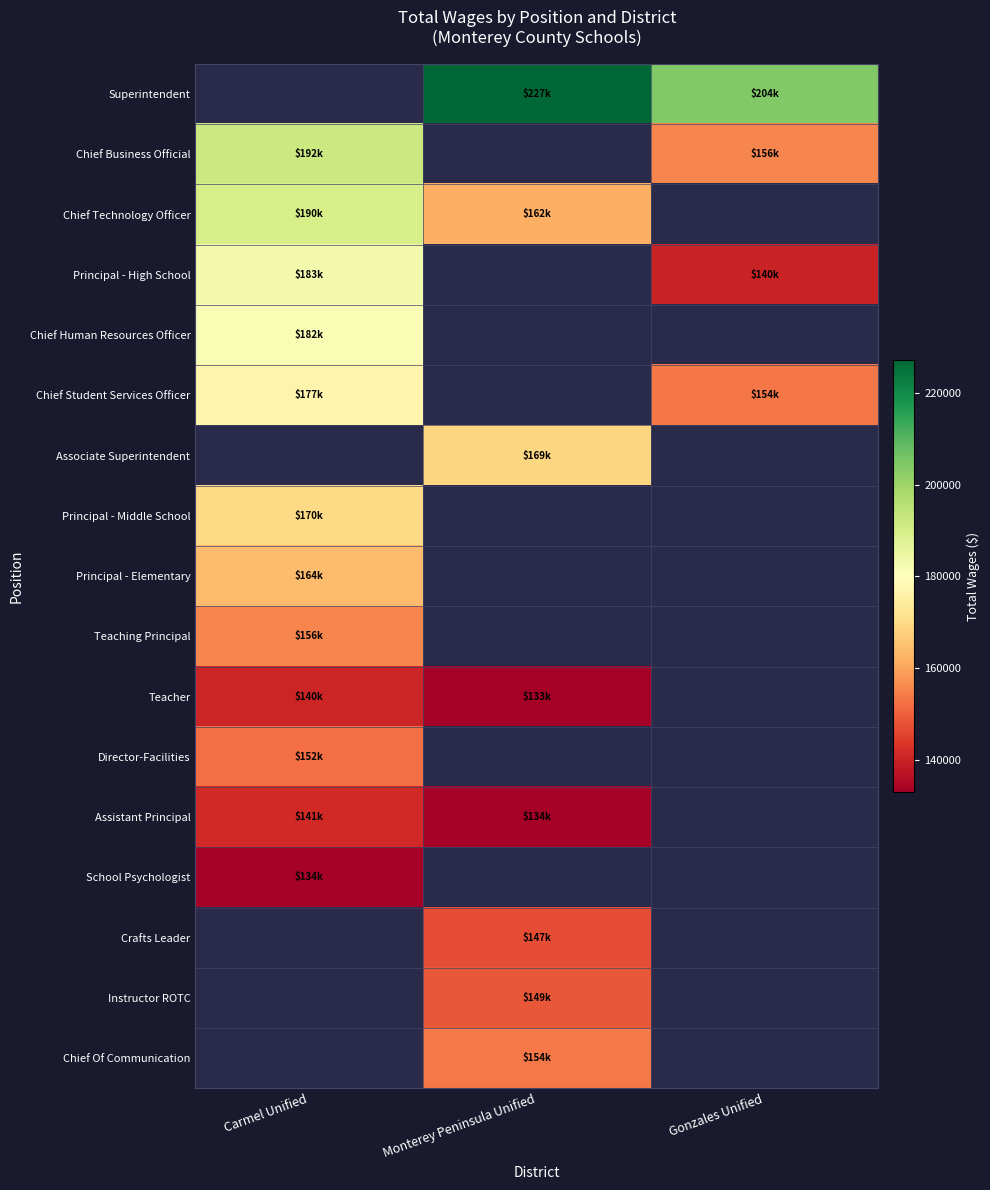

Is it true that Principal - Elementary equals 164069.0 at Carmel Unified?

True